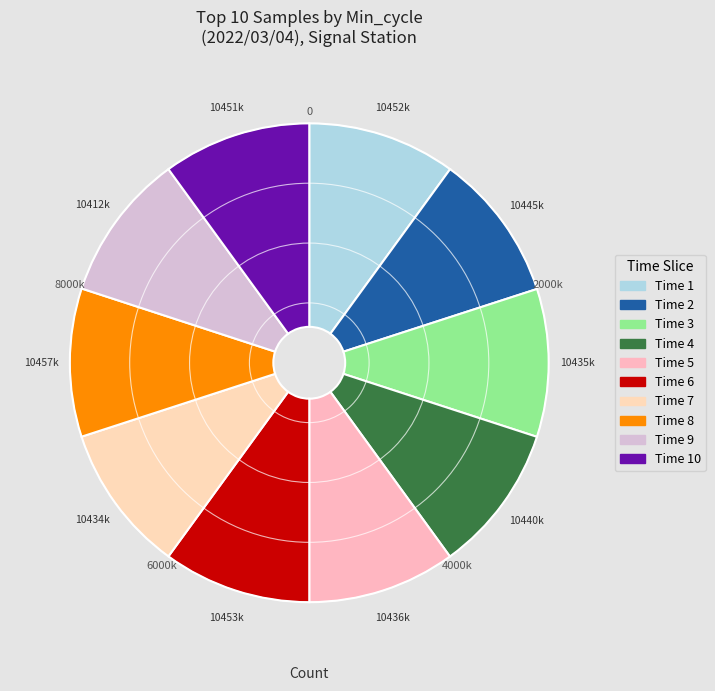

How many segments does this pie chart have?

10